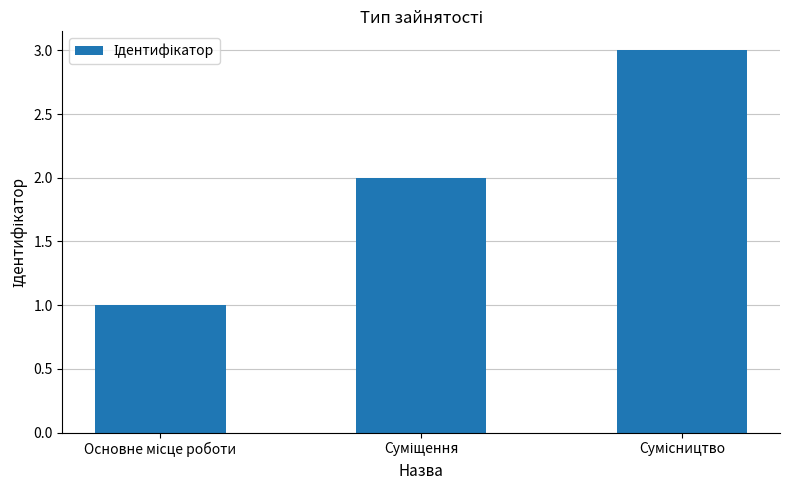

What is the greatest value displayed?

3